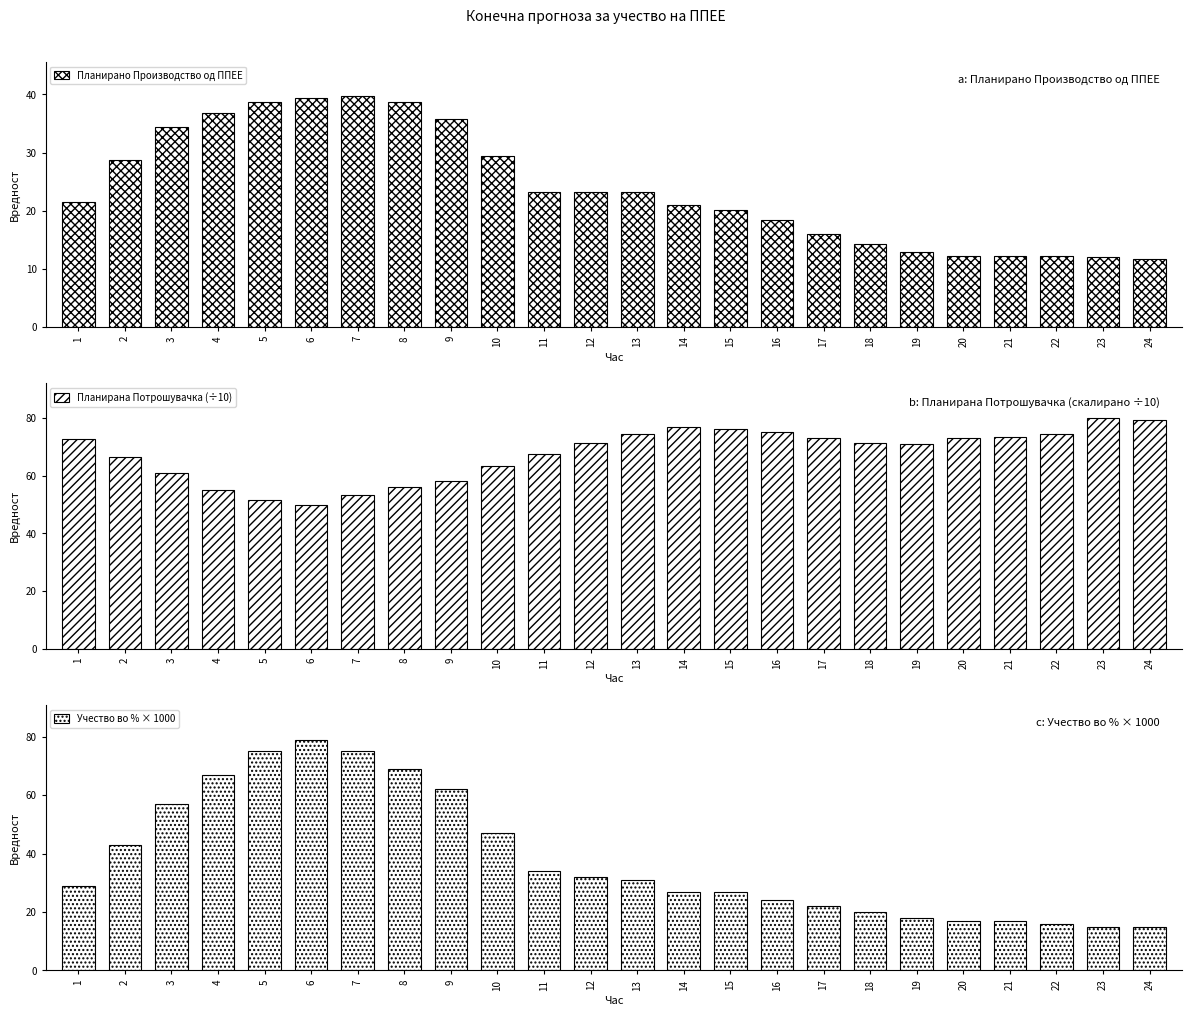

What is the total value across all series at 18?

105.7